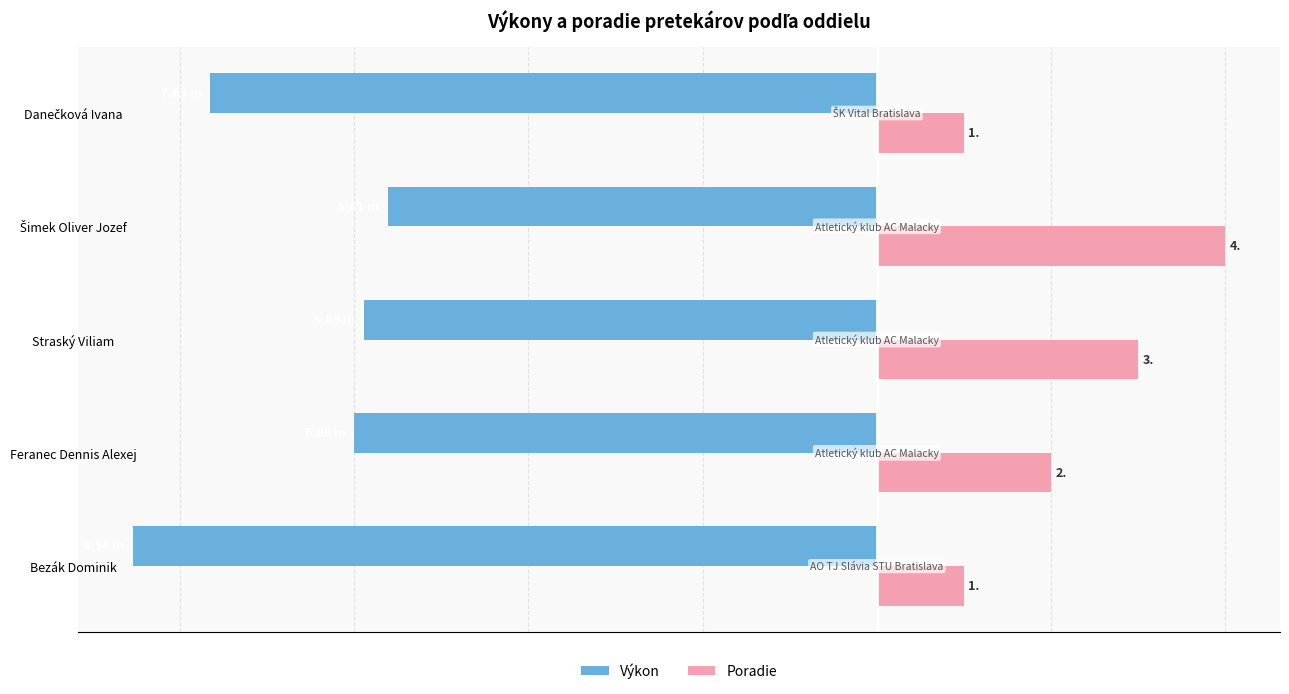

Which series has the largest total across all categories?

Poradie